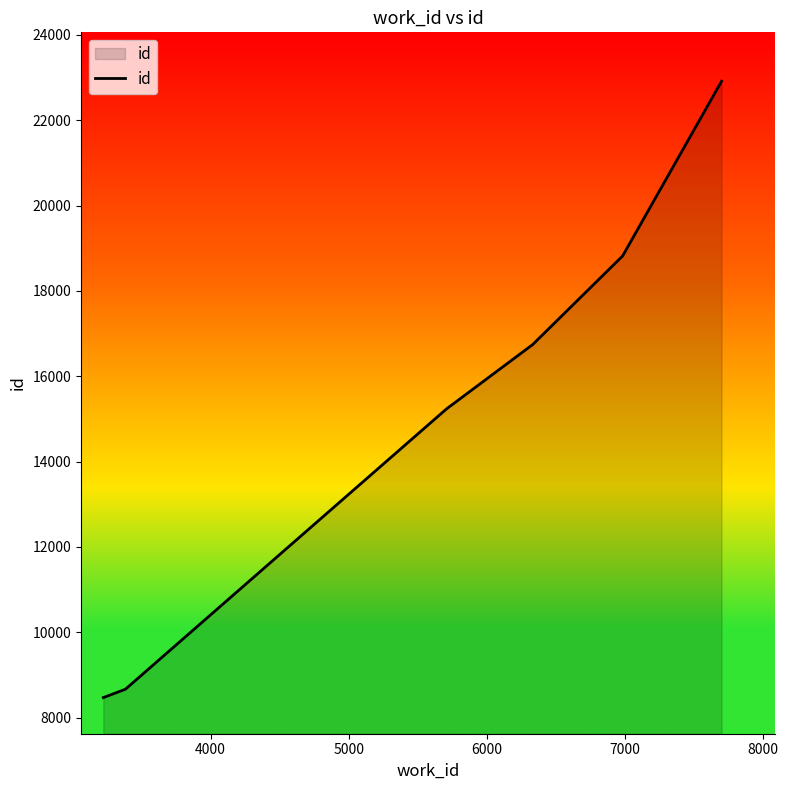

What is the minimum value shown in the chart?

8468